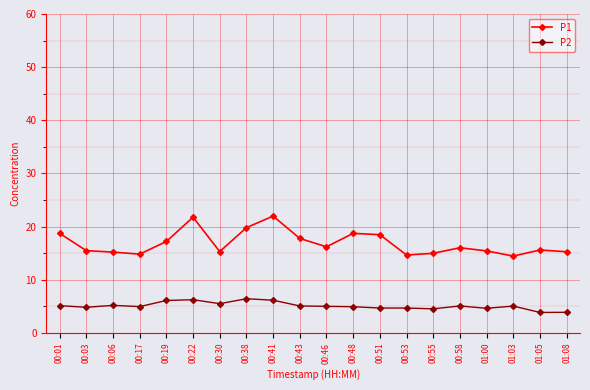

True or false: P2 and P1 cross at least once.

False